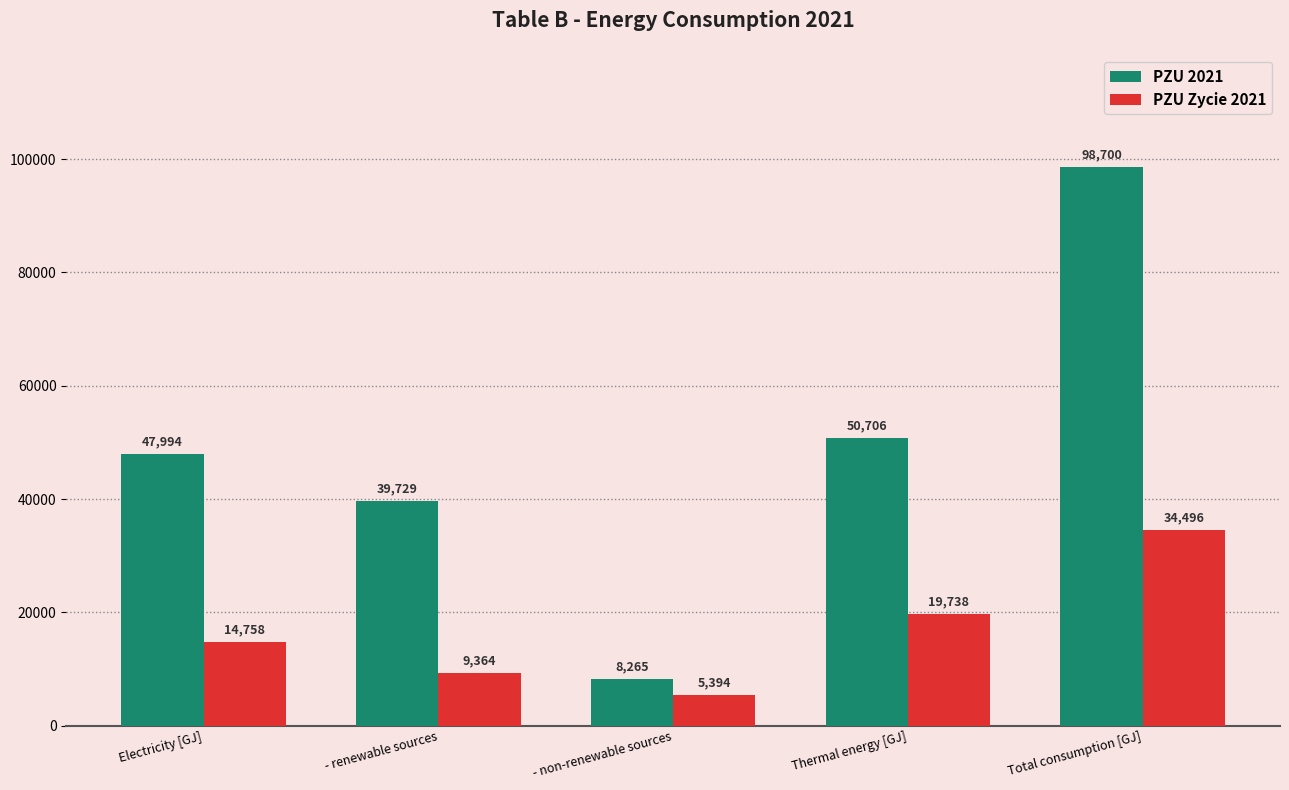

Reading left to right, what are all the values shown in this chart?

PZU 2021: Electricity [GJ]=47994	- renewable sources=39729	- non-renewable sources=8265	Thermal energy [GJ]=50706	Total consumption [GJ]=98700
PZU Zycie 2021: Electricity [GJ]=14758	- renewable sources=9364	- non-renewable sources=5394	Thermal energy [GJ]=19738	Total consumption [GJ]=34496